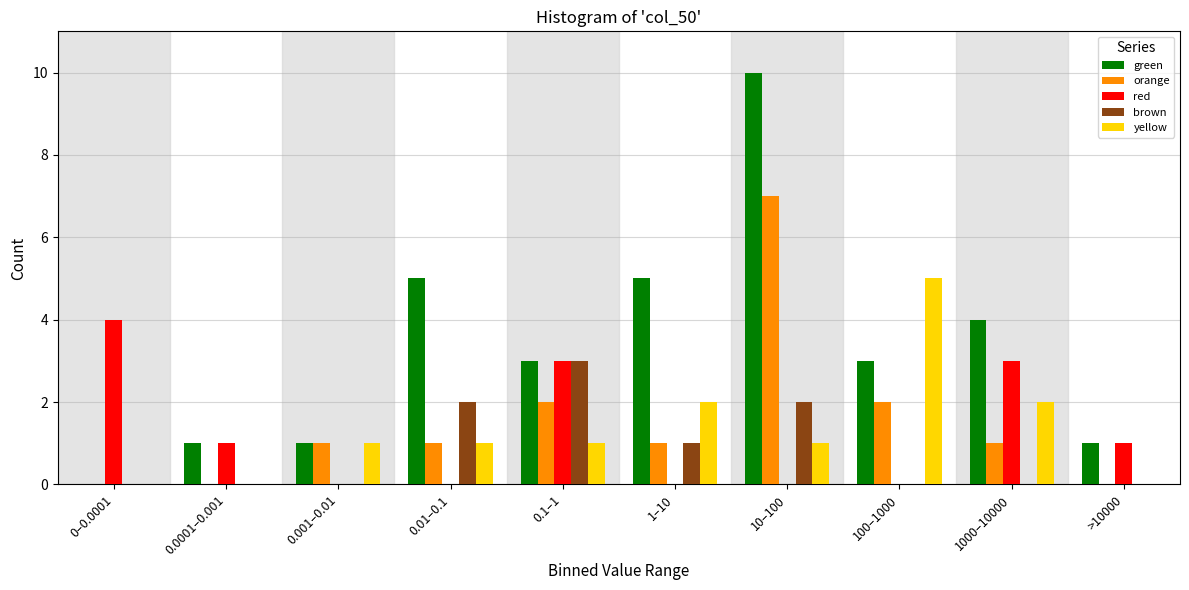

Between 0.0001–0.001 and 10–100, which series saw the biggest shift?

green